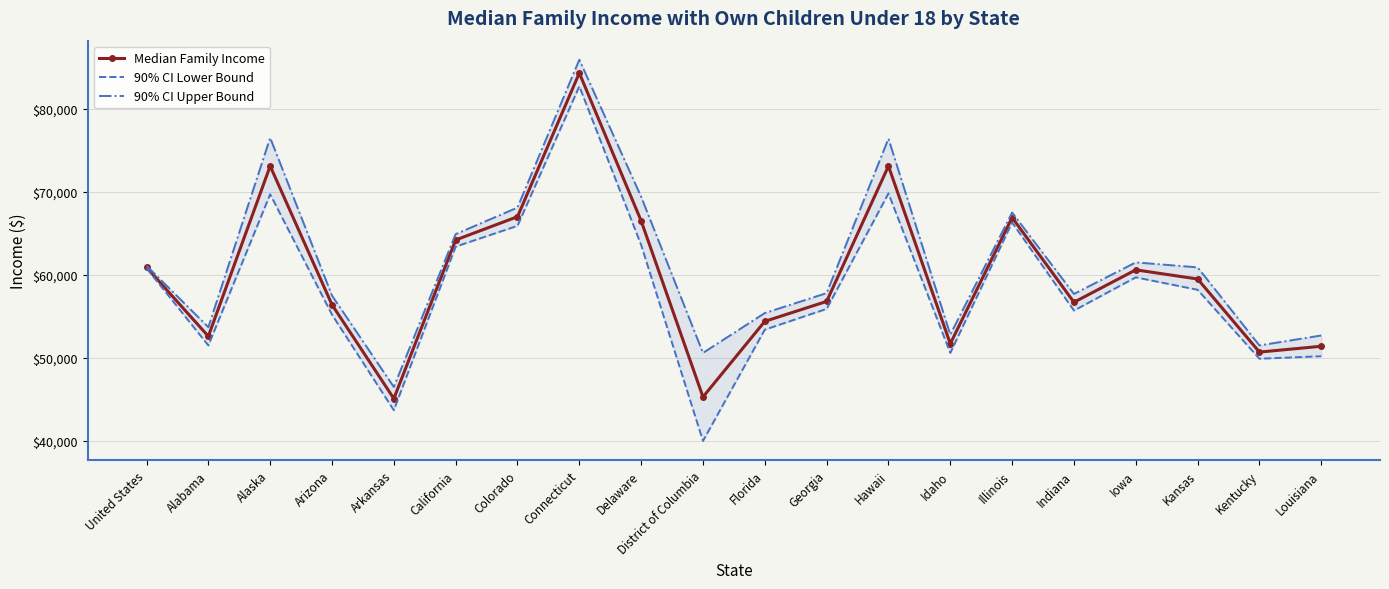

What is the smallest value displayed?

40000